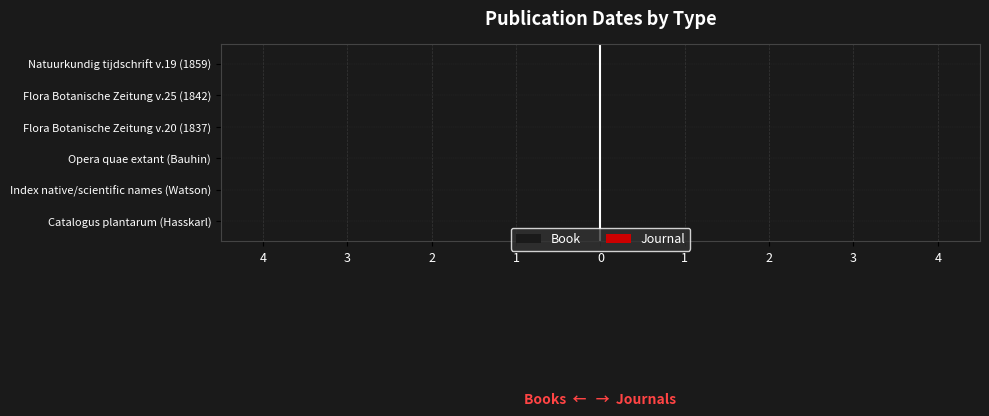

Does the chart contain any negative values?

Yes